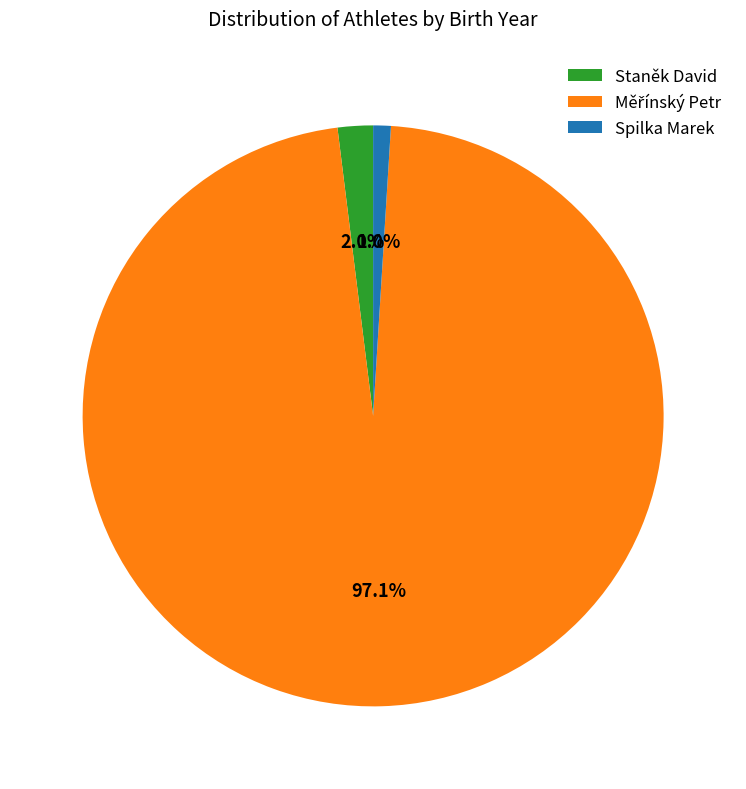

To the nearest percent, what is the average slice percentage?

33%